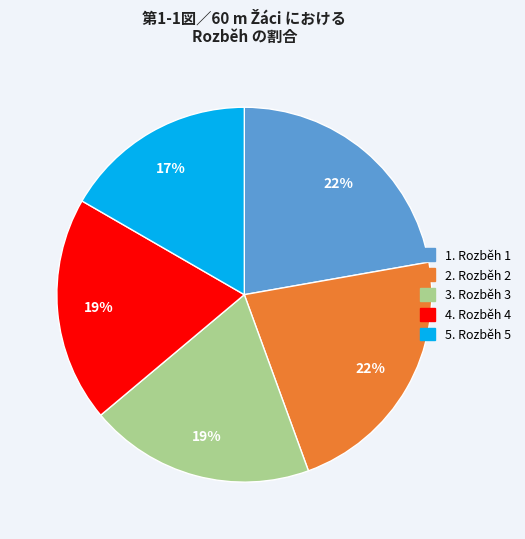

Is there a majority slice in this chart?

No